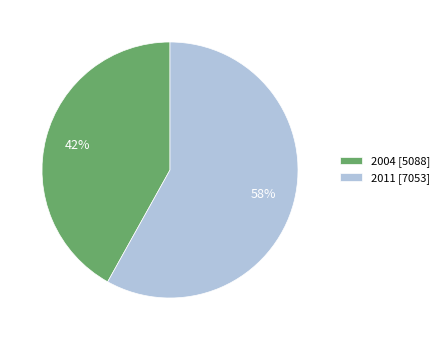

How many slices are in this pie chart?

2